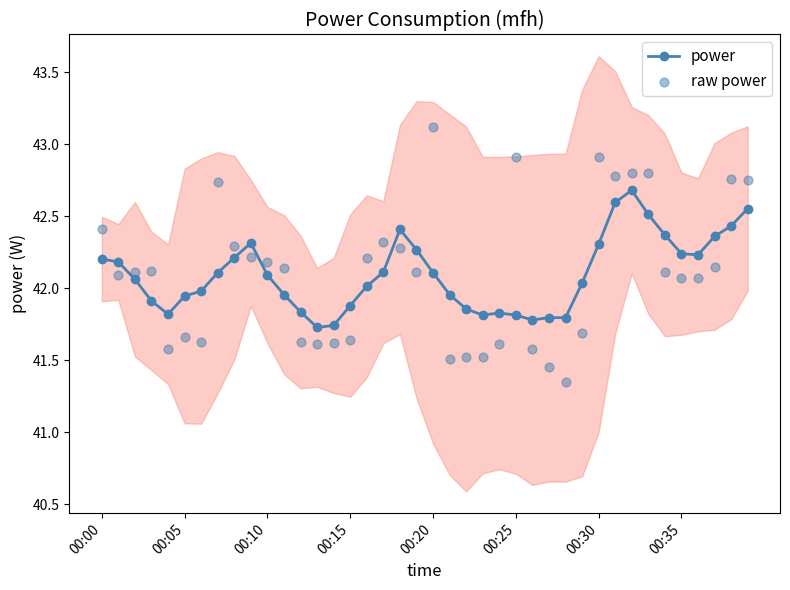

Which series has the widest spread of Y values?

raw power